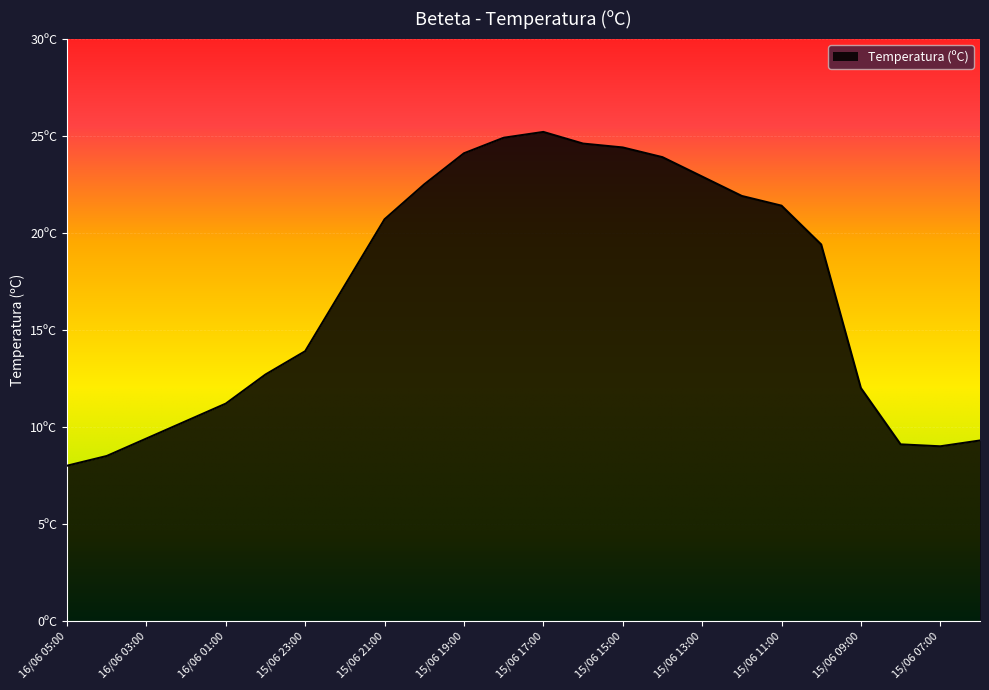

What is the difference between the maximum and minimum values?

17.2